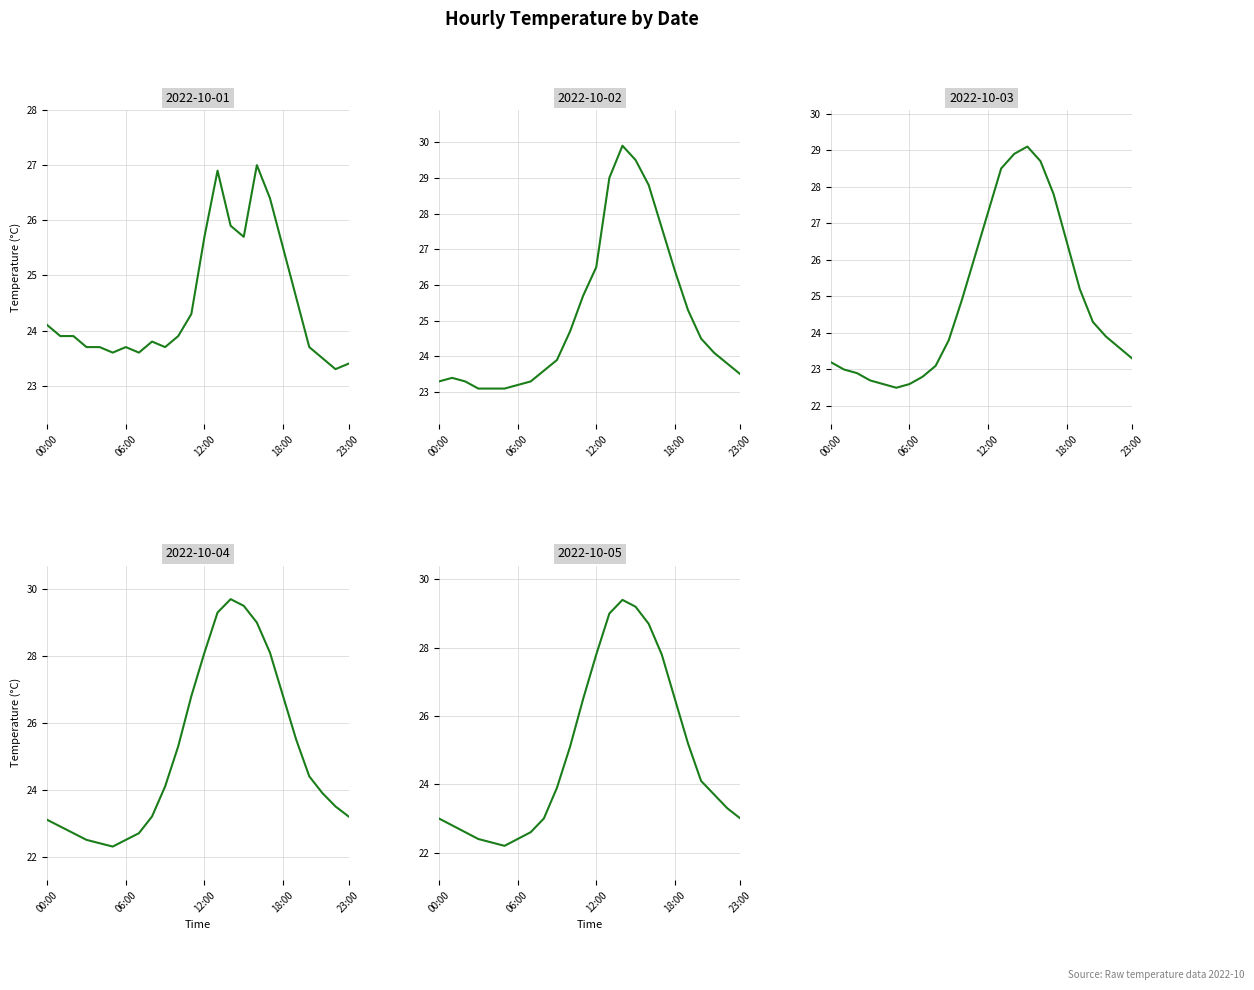

True or false: 2022-10-01 and 2022-10-03 intersect in this chart.

True